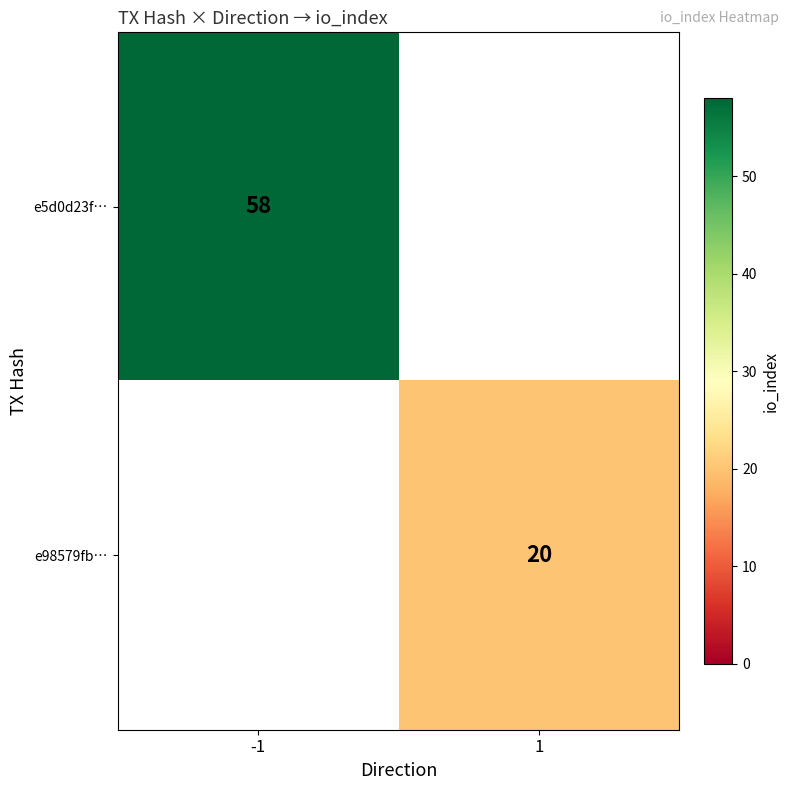

True or false: e98579fb… has a value of 20 at 1.

True